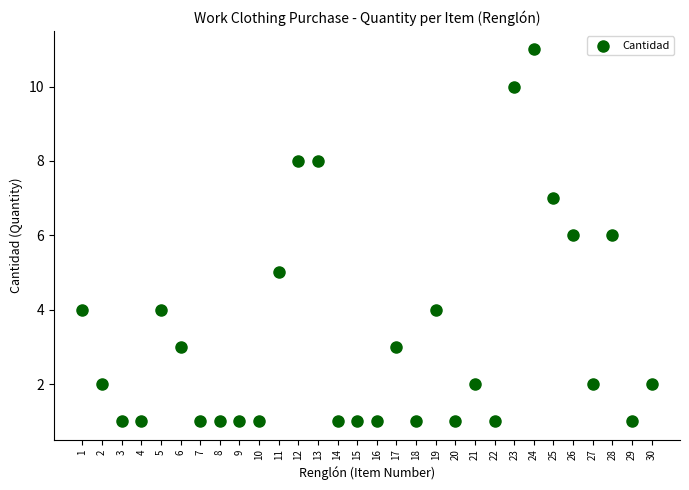

What is the range of X values (max minus min)?

29